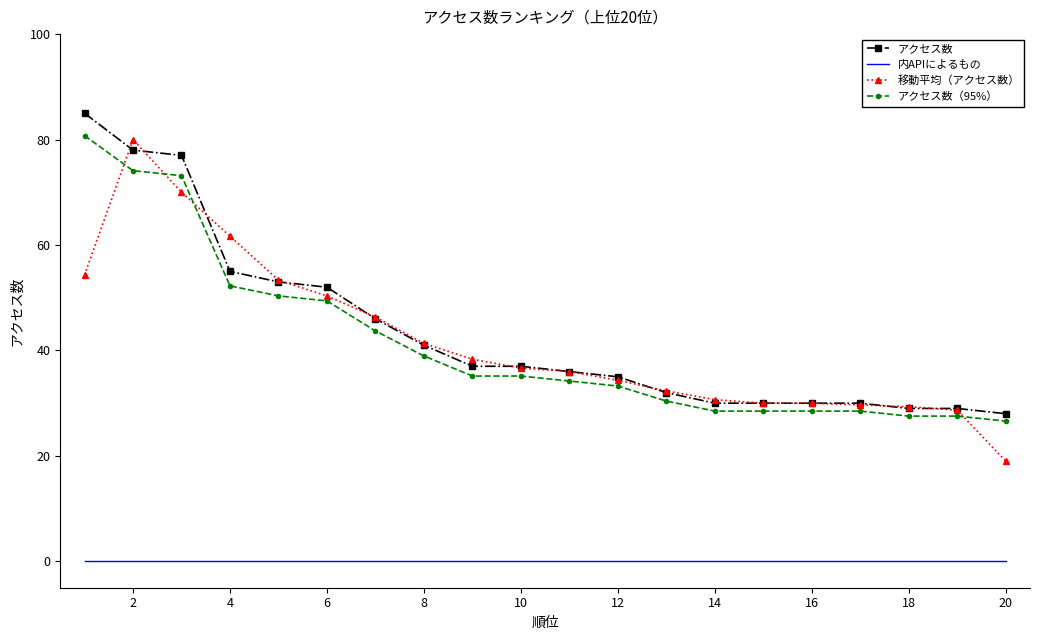

What are all the series names shown in the legend?

アクセス数, 内APIによるもの, 移動平均（アクセス数）, アクセス数（95%）